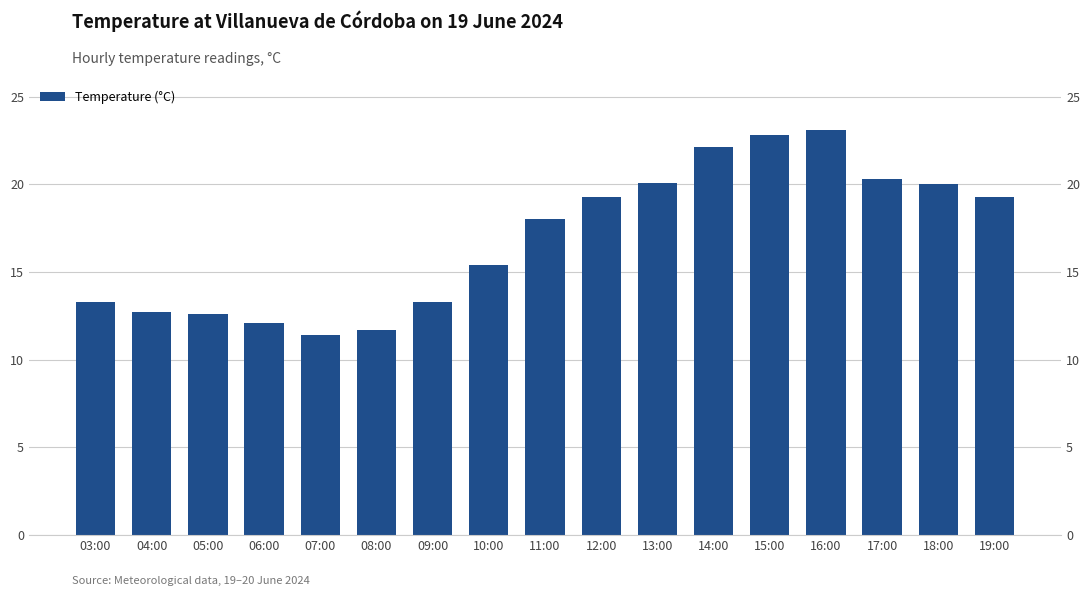

How many distinct data groups are displayed?

1